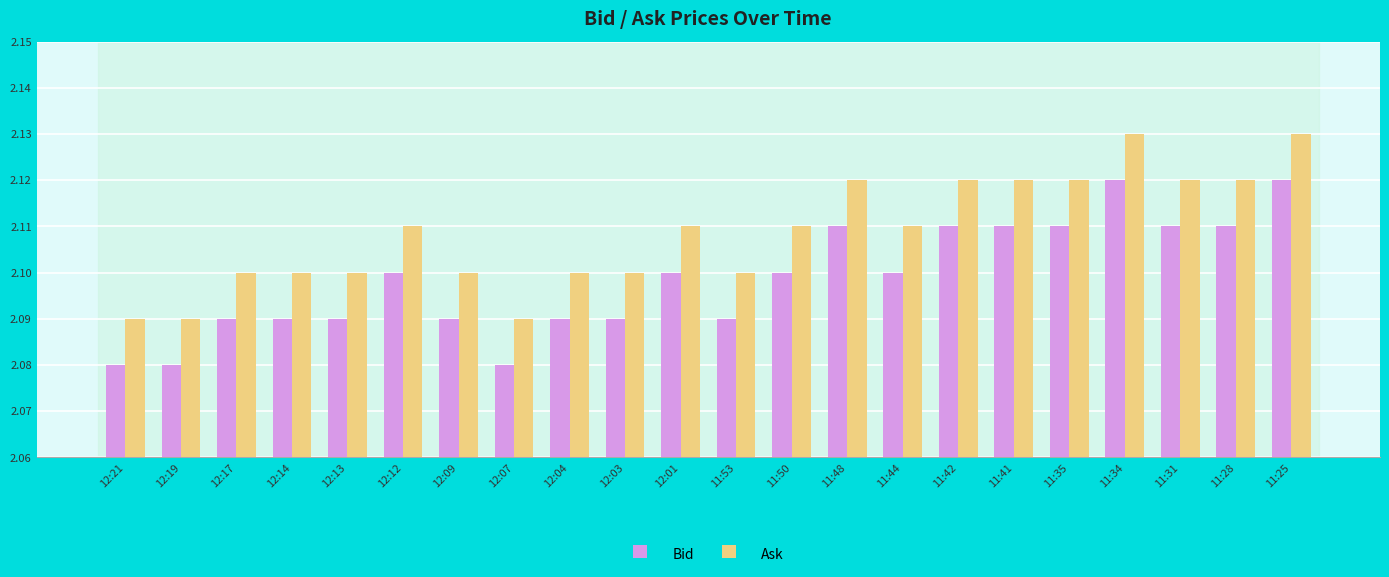

True or false: Bid has a value of 1.3 at 11:31.

False